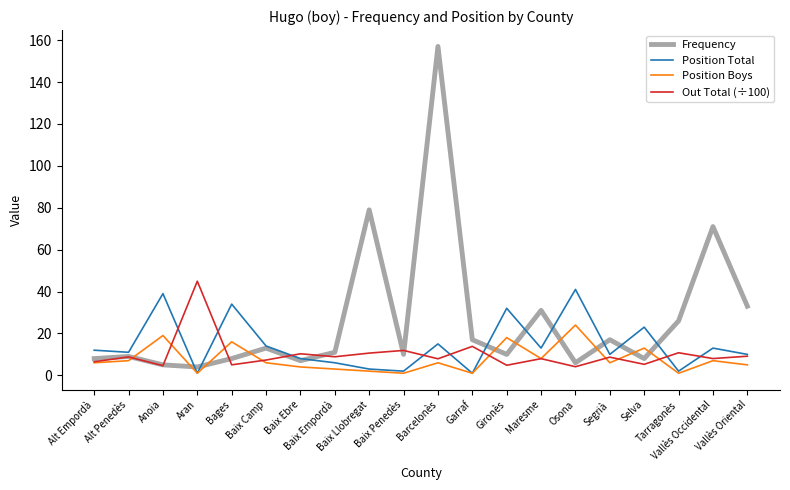

Which series ends up on top after the final intersection of Frequency and Position Boys?

Frequency